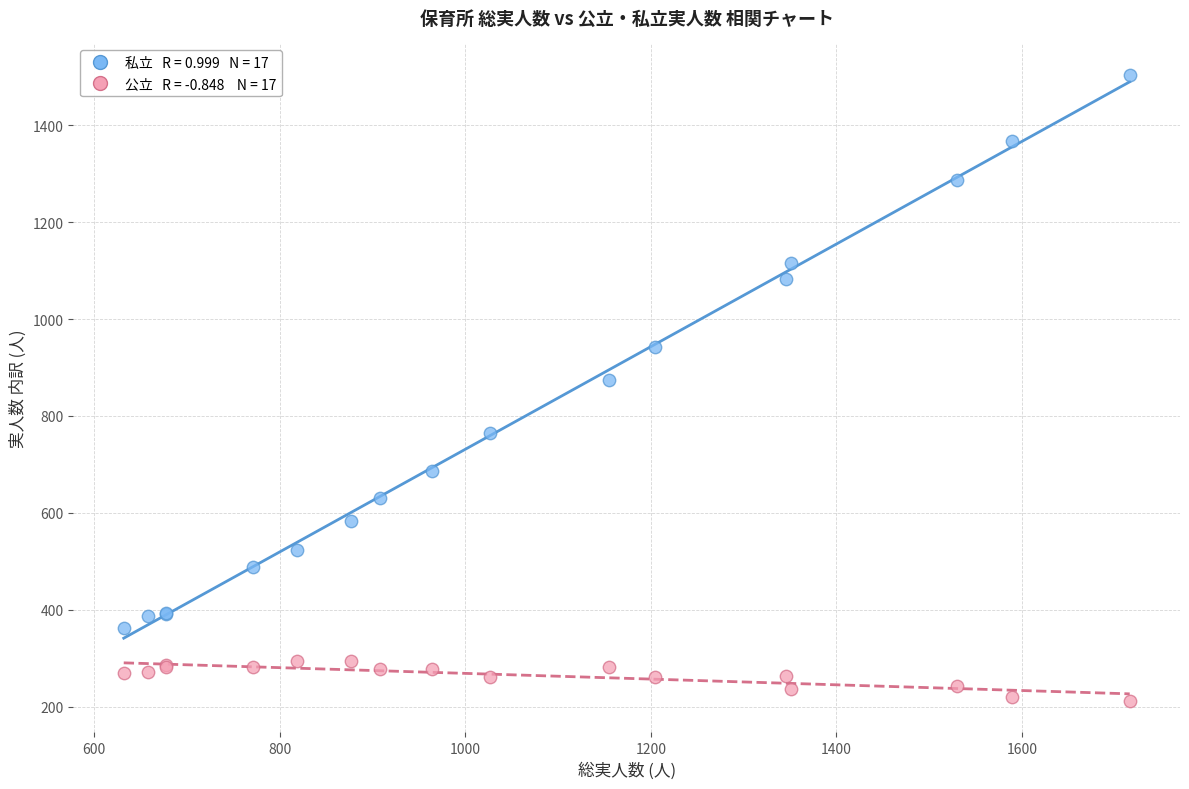

Across all series, what Y value is closest to 858?

874